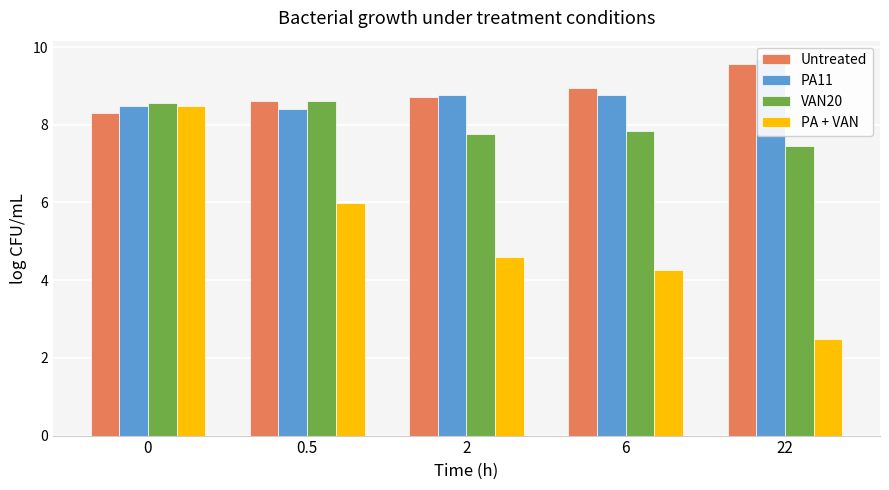

Read the PA11 value at 0.

8.5